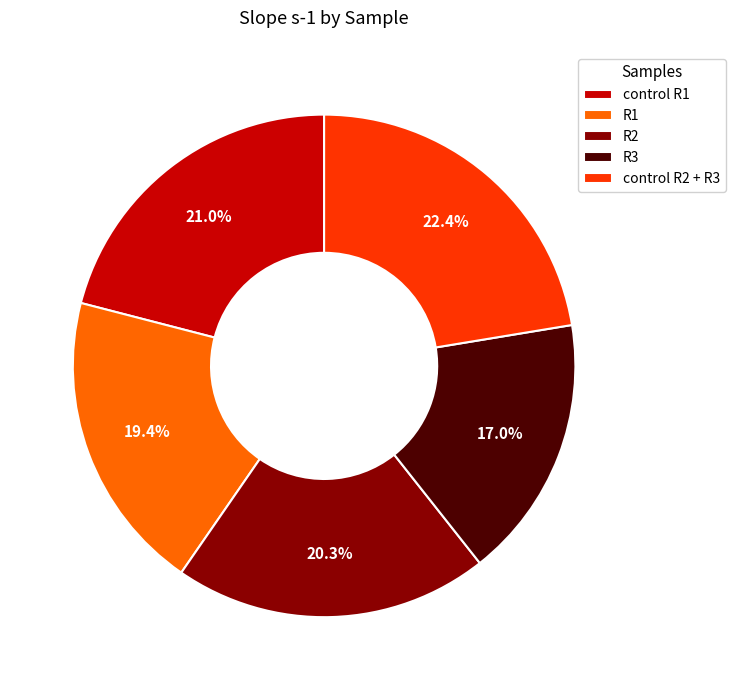

Does any single category account for the majority?

No